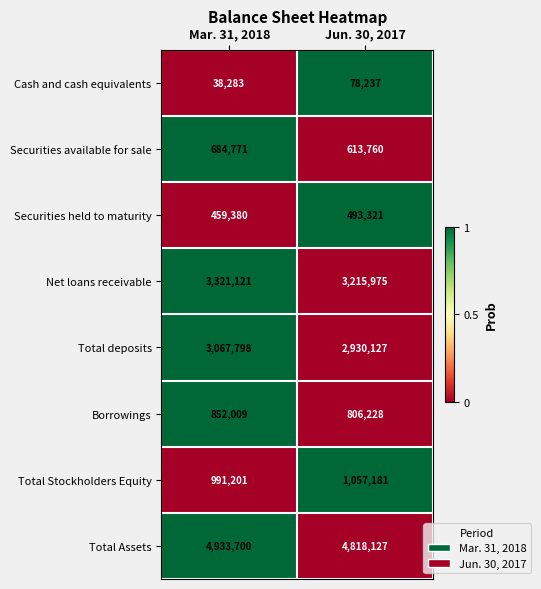

What is the difference between the maximum and minimum values in the Securities held to maturity series?

33941